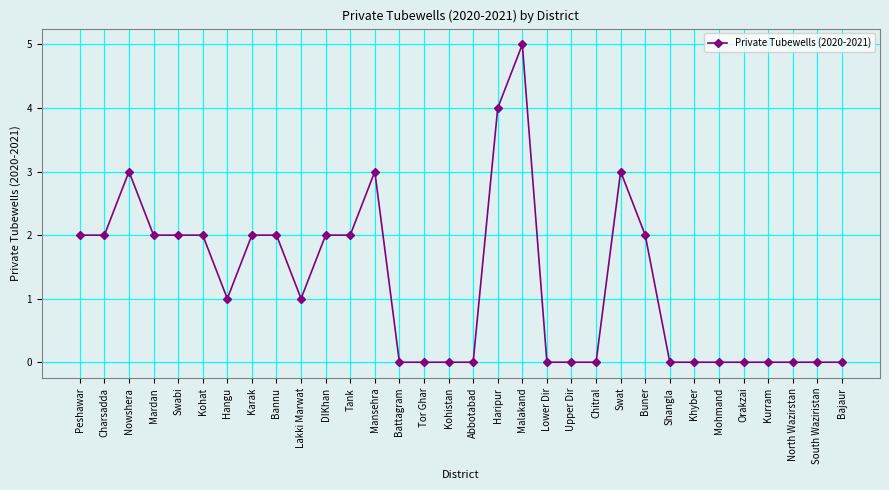

How many lines are shown in the chart?

1